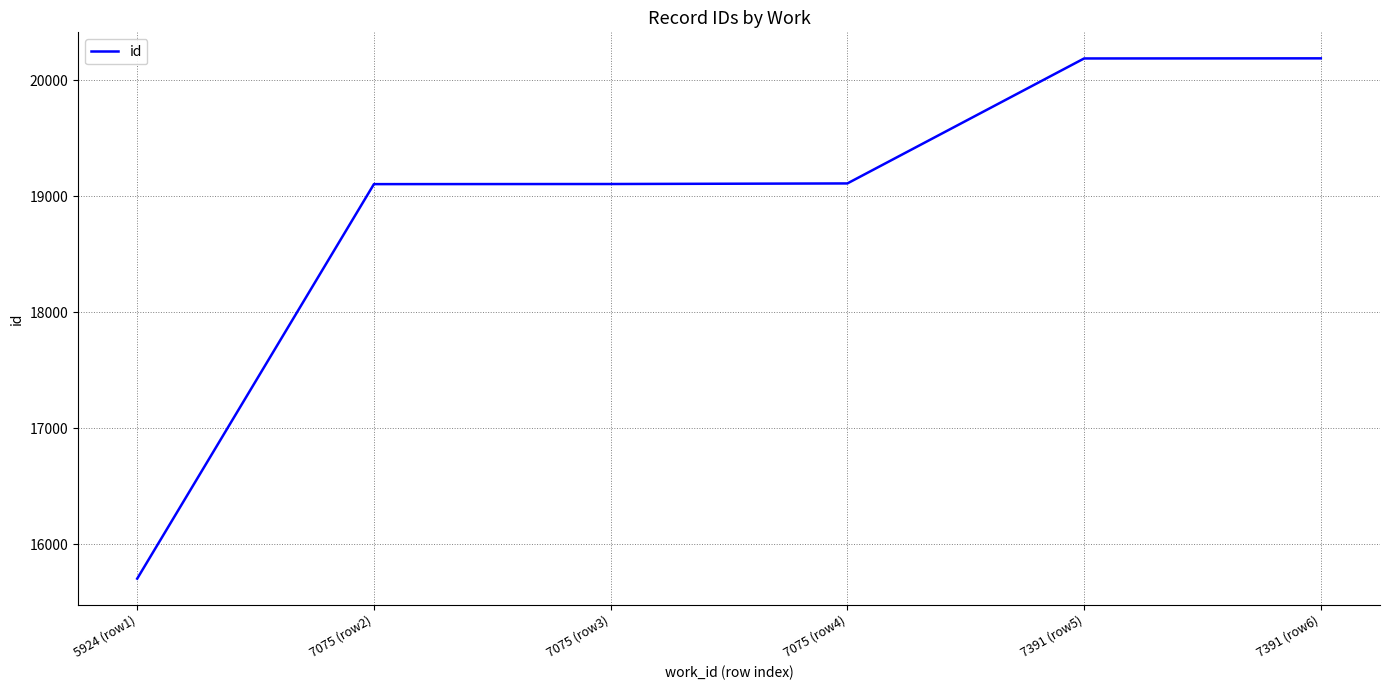

What is the maximum value shown in the chart?

20190